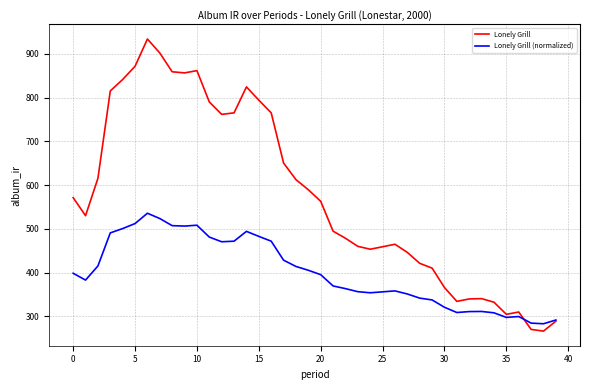

At how many categories does at least one series exceed 930?

1